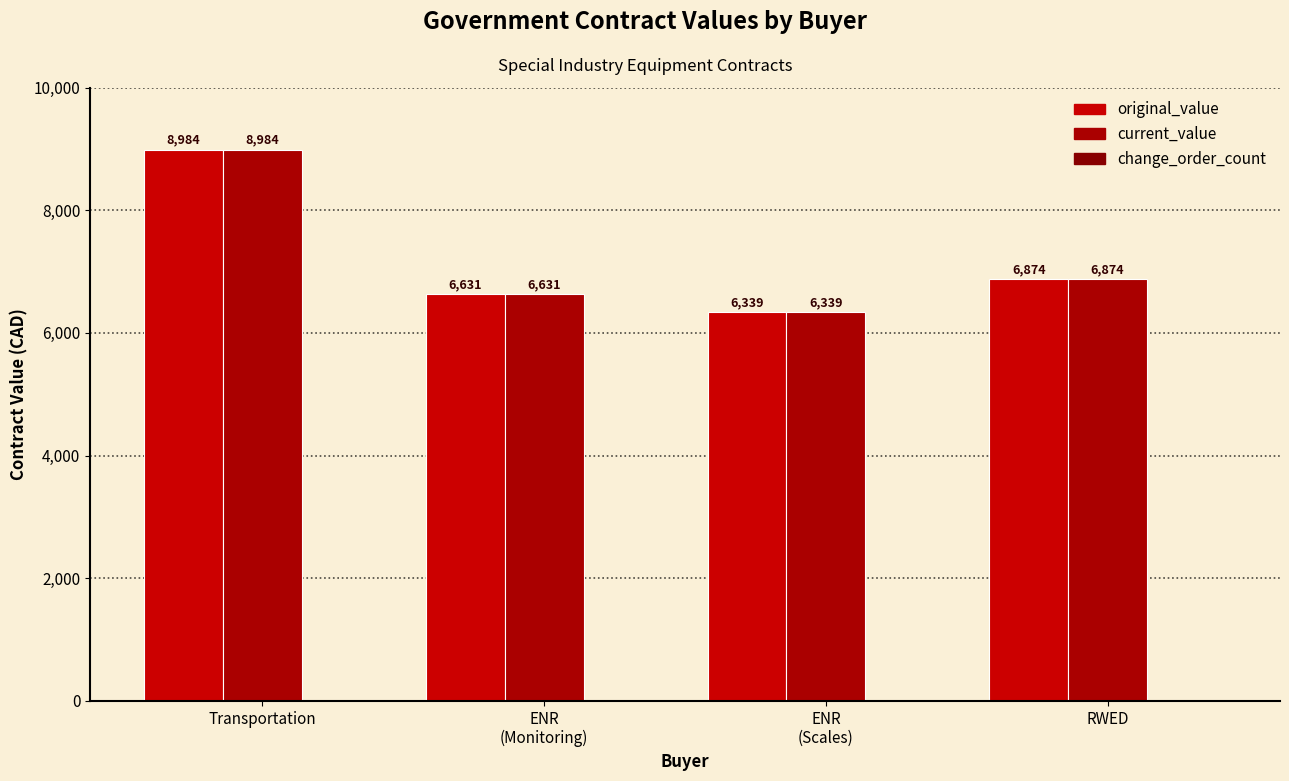

True or false: current_value has a value of 6338.7 at ENR
(Scales).

True